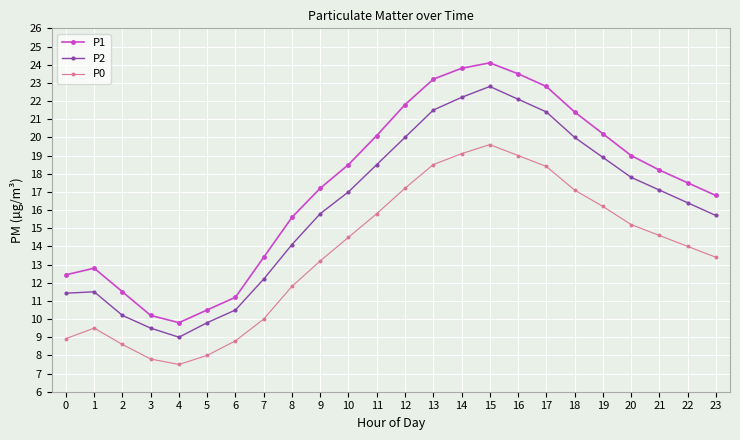

List the series in order of their overall mean, lowest first.

P0, P2, P1